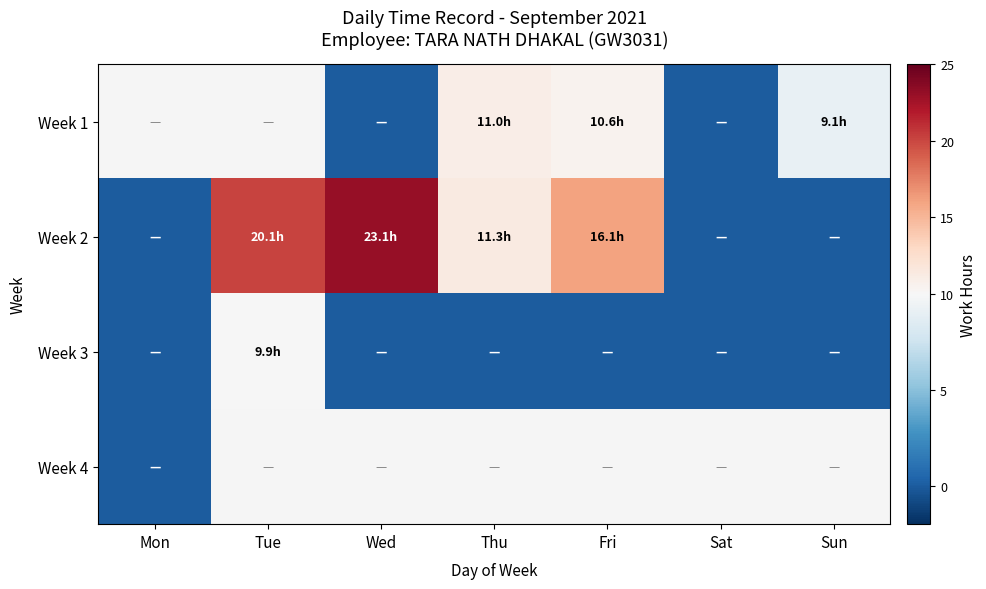

At which label is Week 2 closest to 11?

Thu